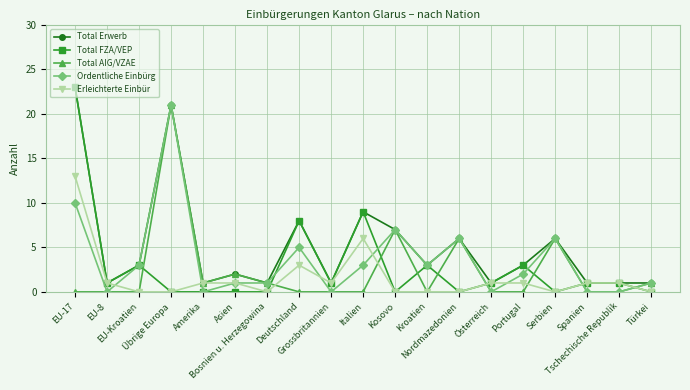

What is the total value across all series at Nordmazedonien?

18